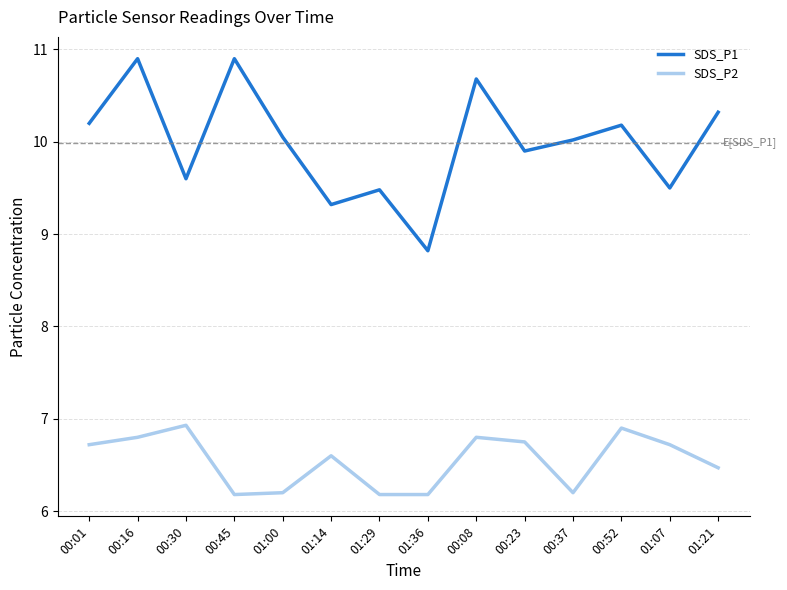

At which category is the sum across all series the highest?

00:16